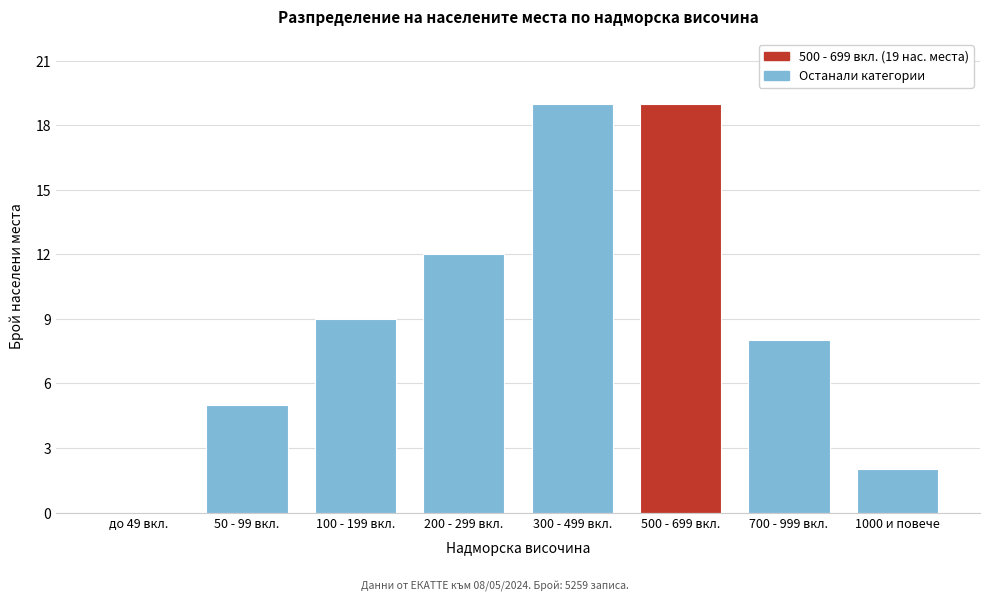

Reading left to right, list all the values displayed in this chart.

до 49 вкл.=0	50 - 99 вкл.=5	100 - 199 вкл.=9	200 - 299 вкл.=12	300 - 499 вкл.=19	500 - 699 вкл.=19	700 - 999 вкл.=8	1000 и повече=2